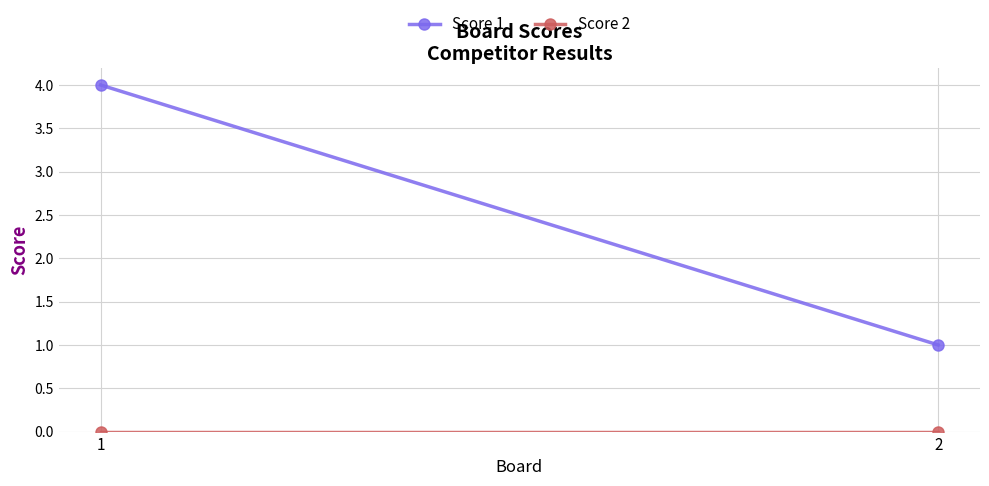

What is the value of the Score 1 point at the 1st from the left?

4